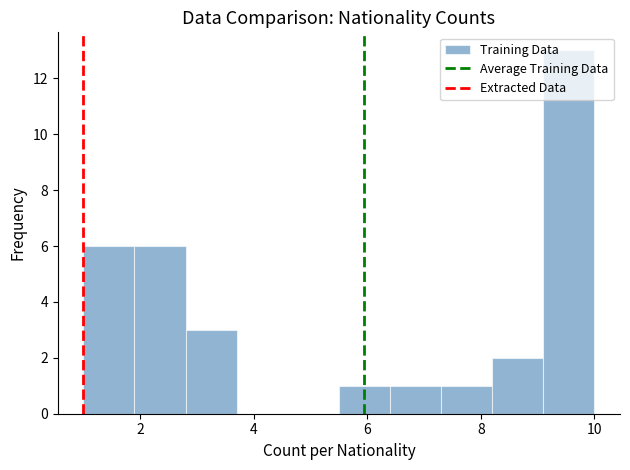

How tall is the bar that spans 1.0 to 1.9 on the x-axis? Neither the bar edges nor the heights are printed on the chart, so give them approximately, as read against the axes.

6